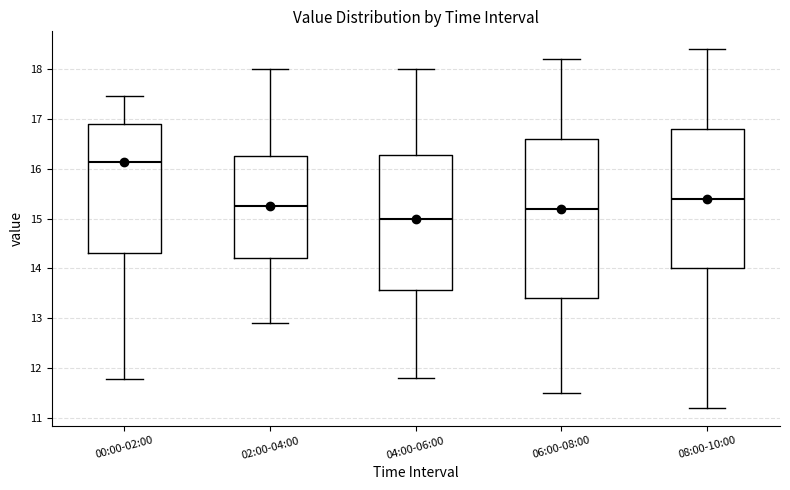

Reading left to right, read every box against the y-axis: the position of its median line, the range the box covers, and the ends of its whiskers. The values are not printed on the chart, so give them approximately, as read against the axis.

00:00-02:00: median 16.1, box 14.3 to 16.9, whiskers 11.8 to 17.5
02:00-04:00: median 15.3, box 14.2 to 16.3, whiskers 12.9 to 18.0
04:00-06:00: median 15.0, box 13.6 to 16.3, whiskers 11.8 to 18.0
06:00-08:00: median 15.2, box 13.4 to 16.6, whiskers 11.5 to 18.2
08:00-10:00: median 15.4, box 14.0 to 16.8, whiskers 11.2 to 18.4